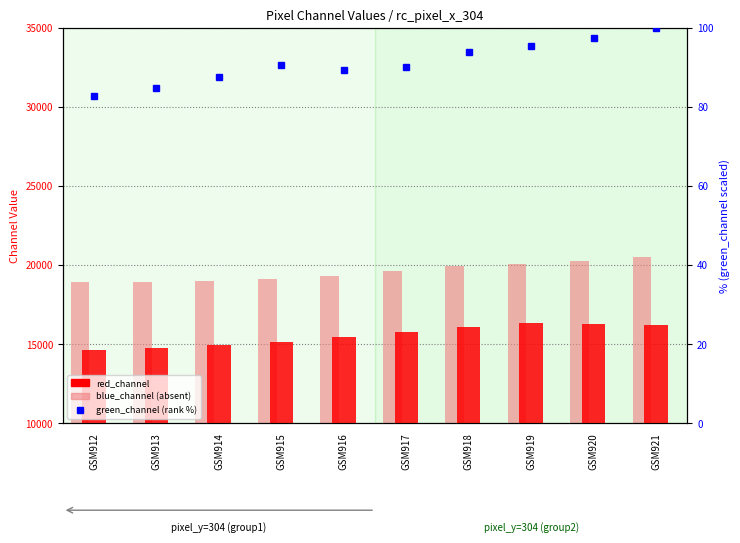

What is the total value across all series at GSM914?

34033.6